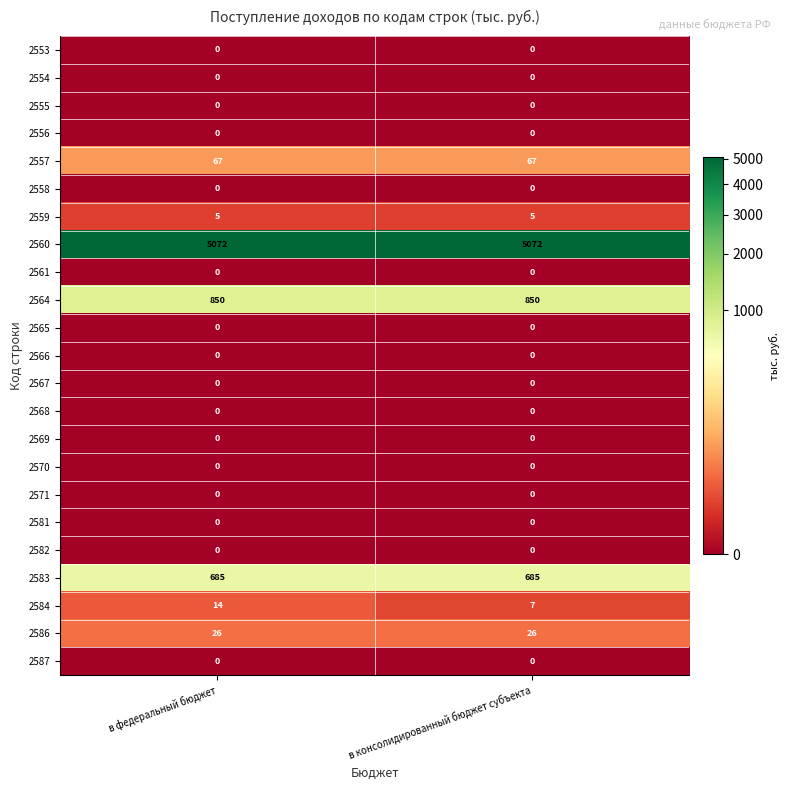

Count the number of categories in the chart.

2